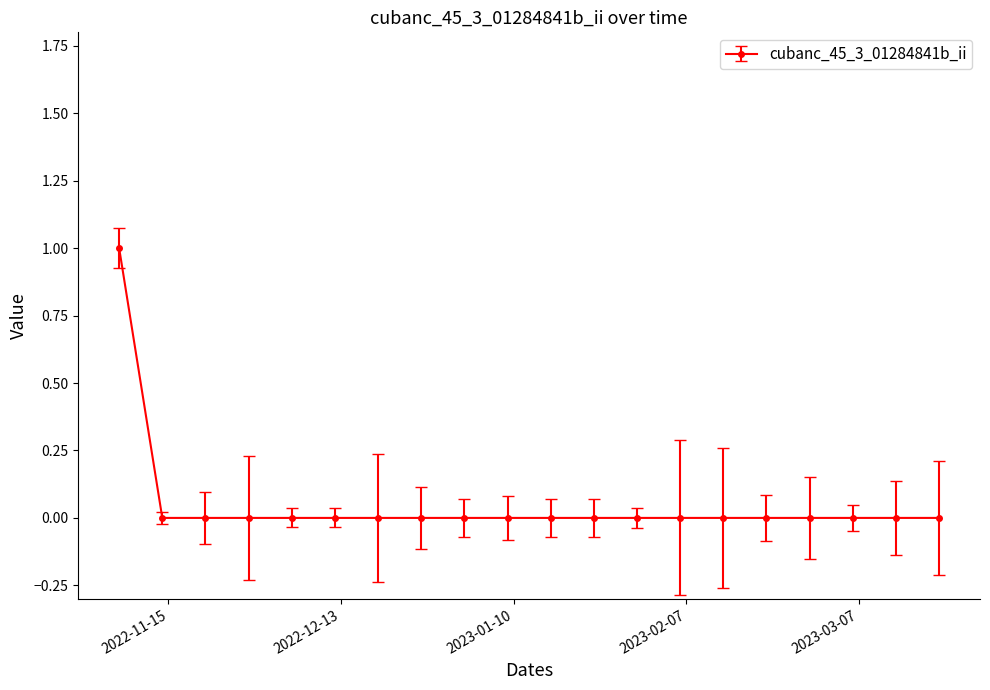

How many distinct data groups are displayed?

1